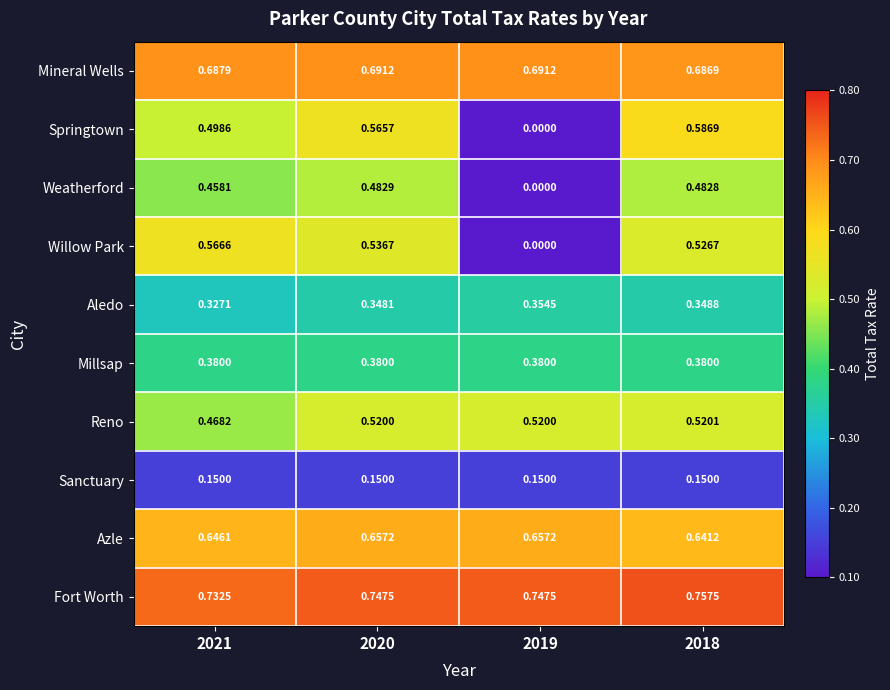

How many series are shown in this chart?

10